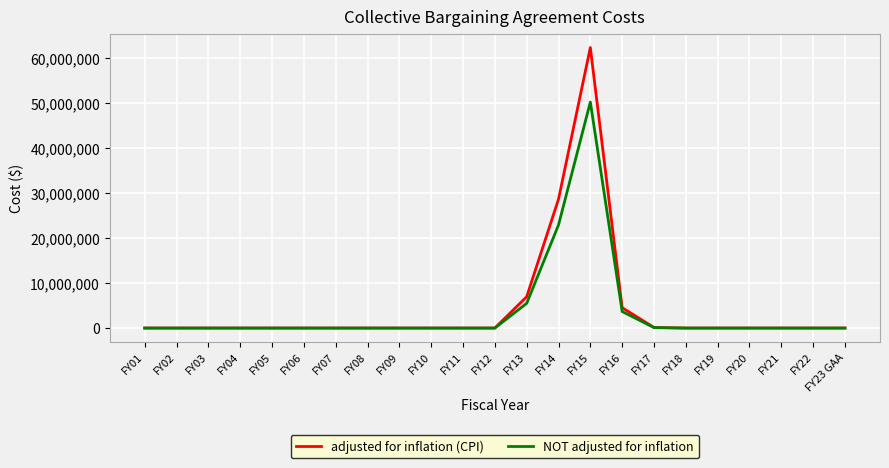

Which series has the widest spread of values?

adjusted for inflation (CPI)